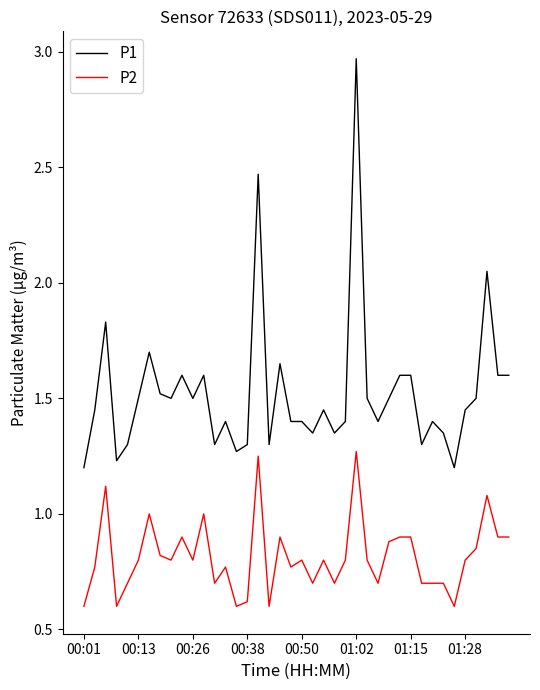

List the series in order of their overall mean, lowest first.

P2, P1